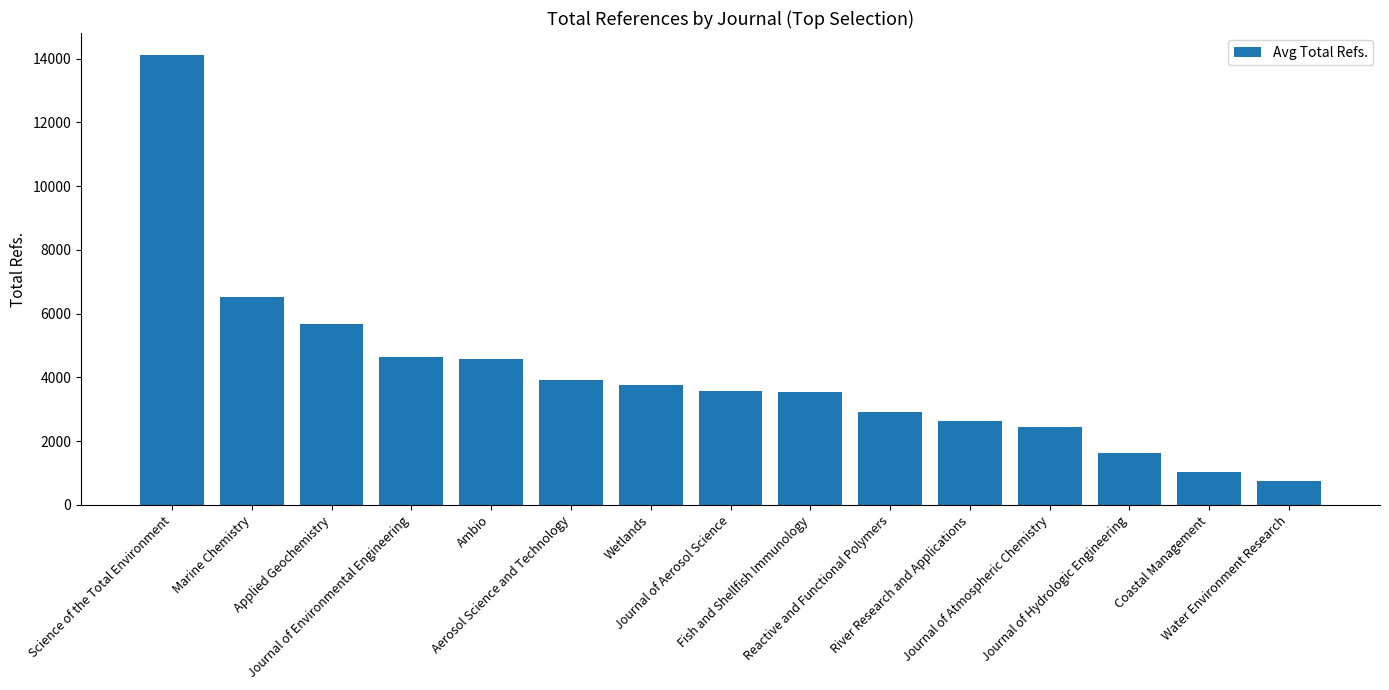

What is the difference between the maximum and second lowest values?

13058